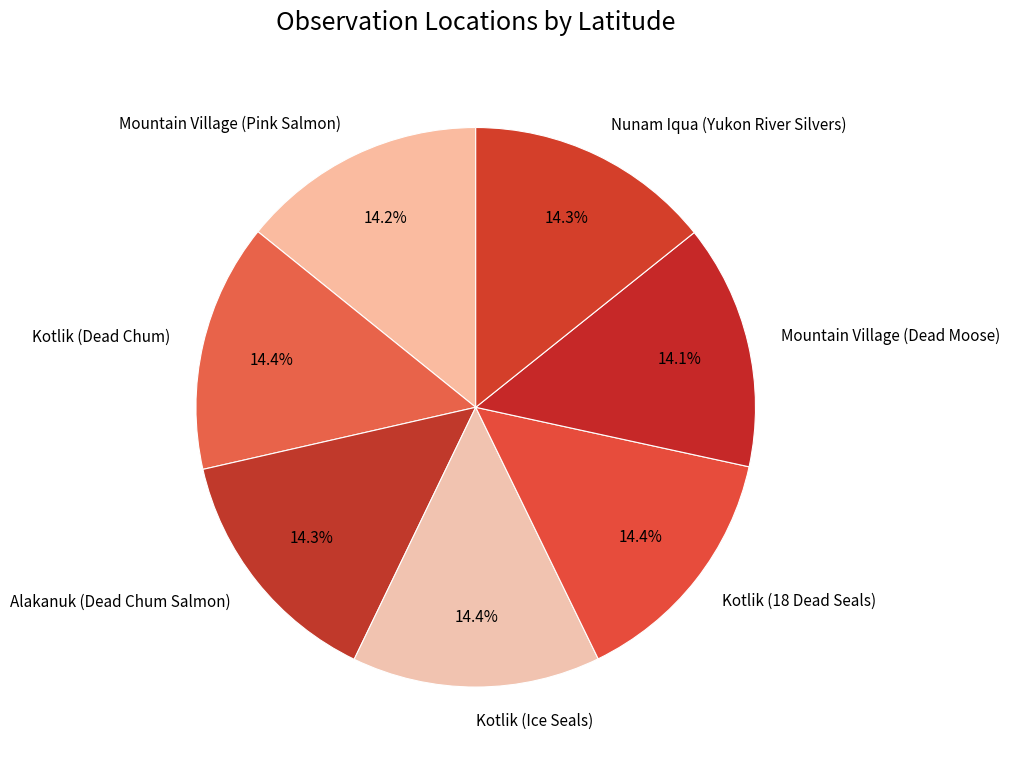

The Alakanuk (Dead Chum Salmon) slice represents 14% of the pie. True or false?

True